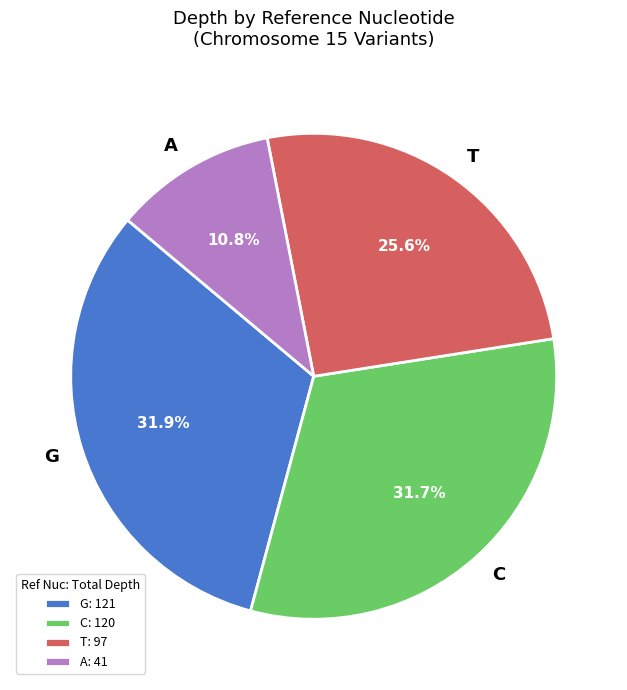

Count the number of slices in the pie.

4